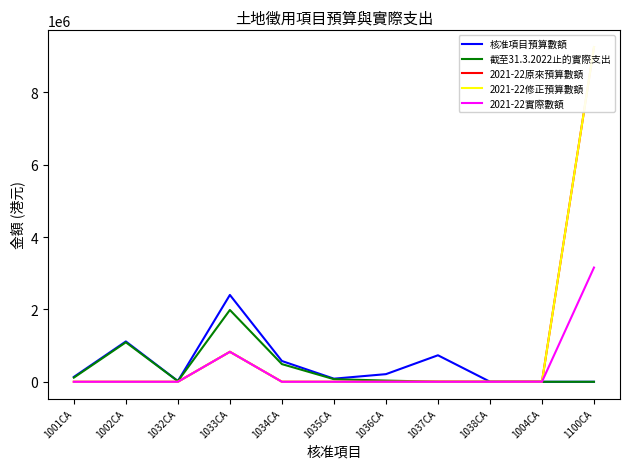

What is the difference between the maximum and minimum values in the 2021-22實際數額 series?

3157033